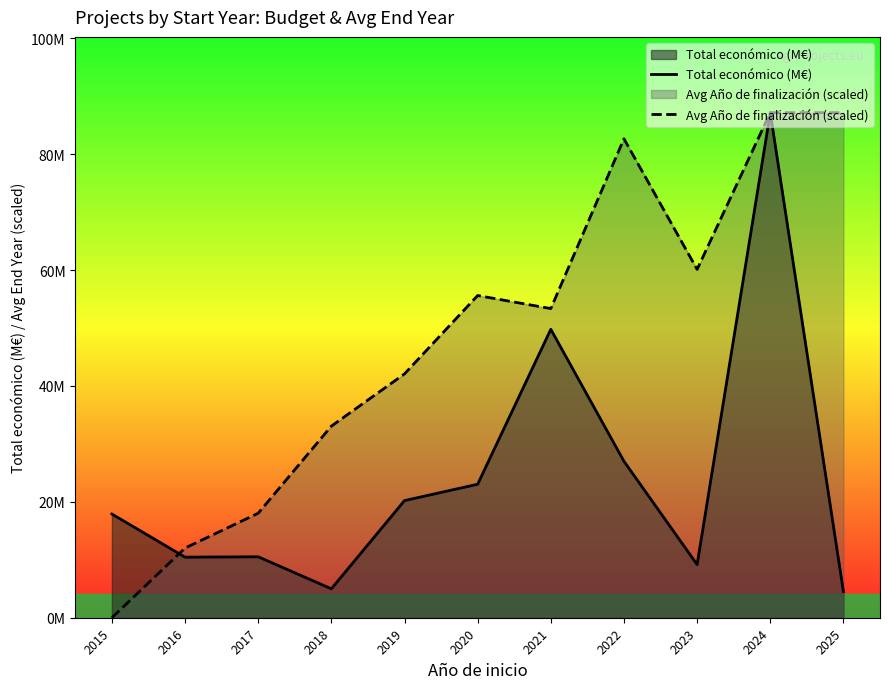

Between which two adjacent categories do Total económico (M€) and Avg Año de finalización (scaled) first intersect?

2015 and 2016